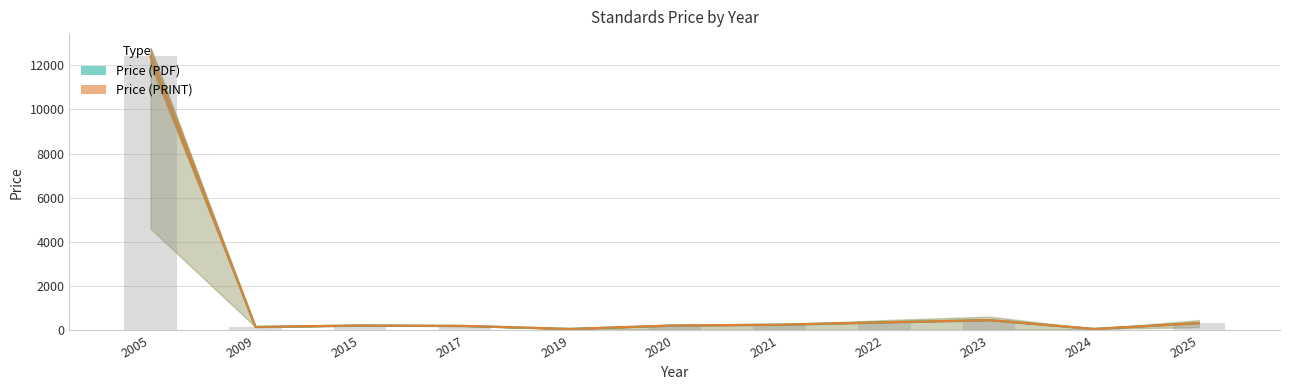

Which series has the largest total across all categories?

Price (PDF)